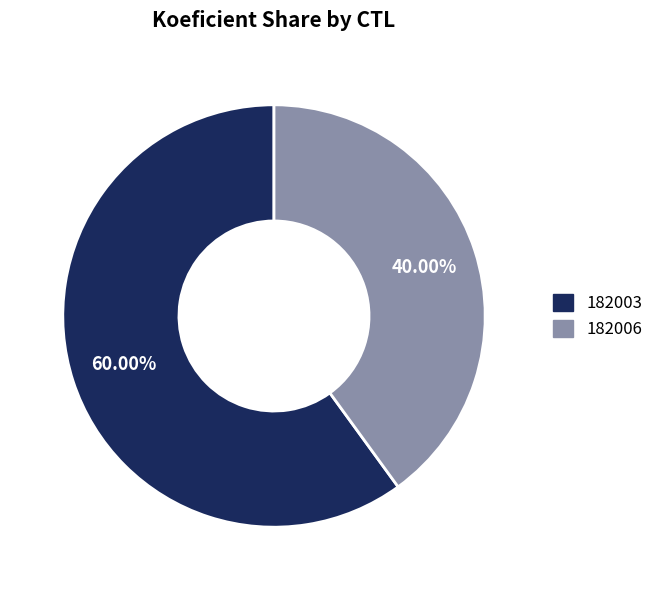

To the nearest percent, what is the average slice percentage?

50%